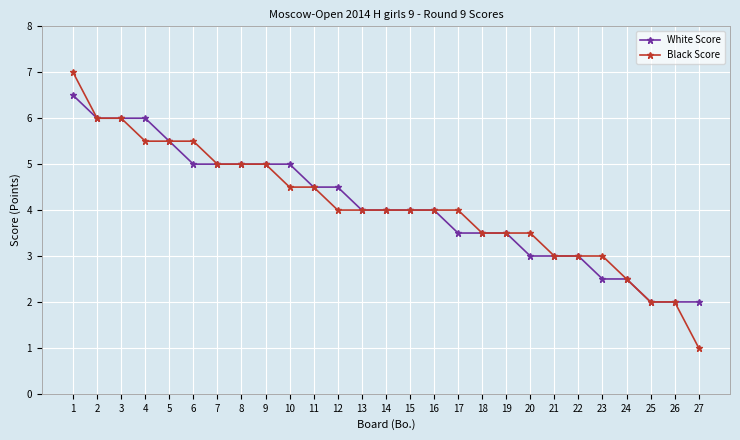

Which category has the lowest value across all series?

27